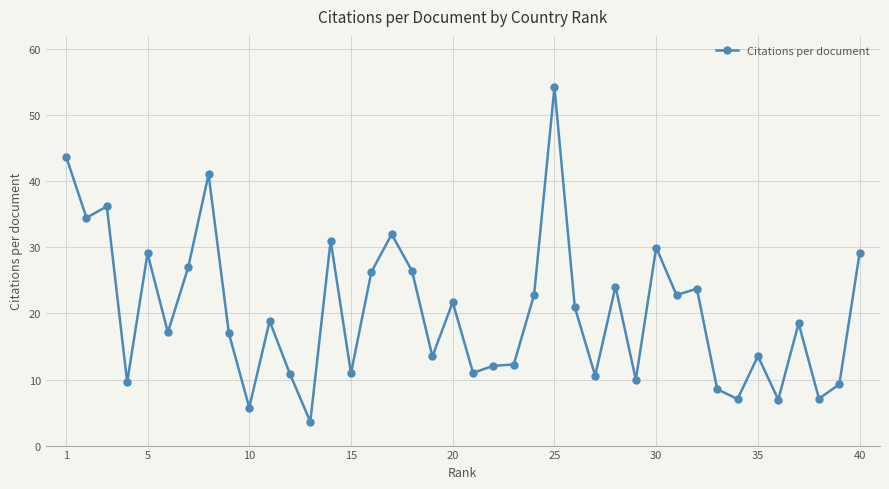

How many categories are shown in the chart?

40